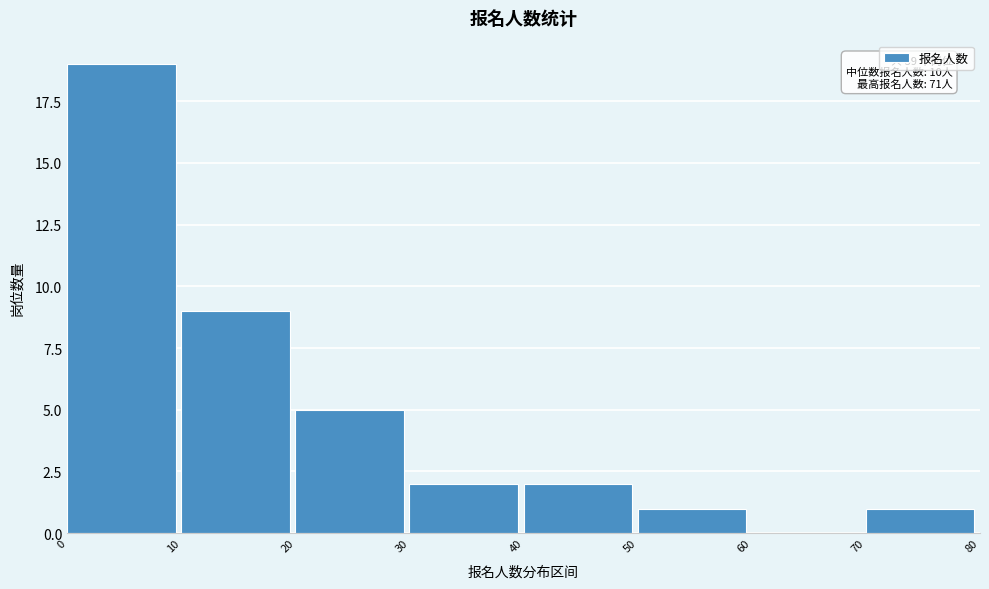

Which range on the x-axis has the tallest bar?

0 to 10